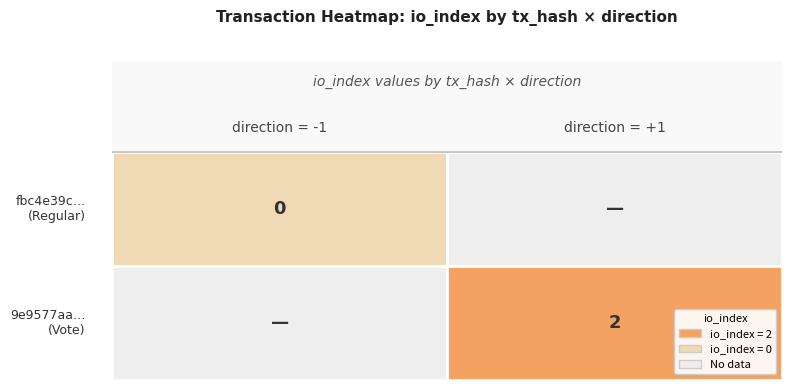

Is the value of 9e9577aa… at 0 greater than the value of fbc4e39c… at 0?

Yes